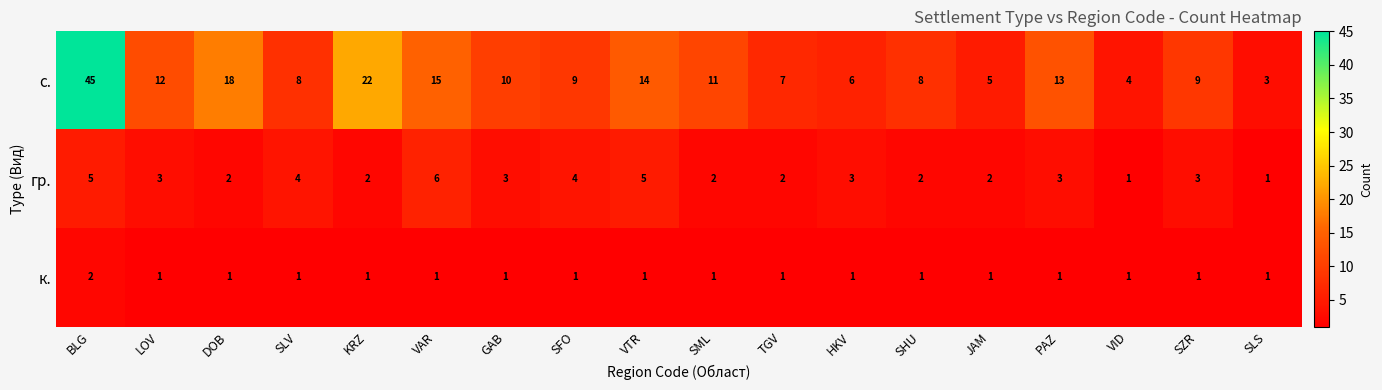

What is the smallest value displayed?

1